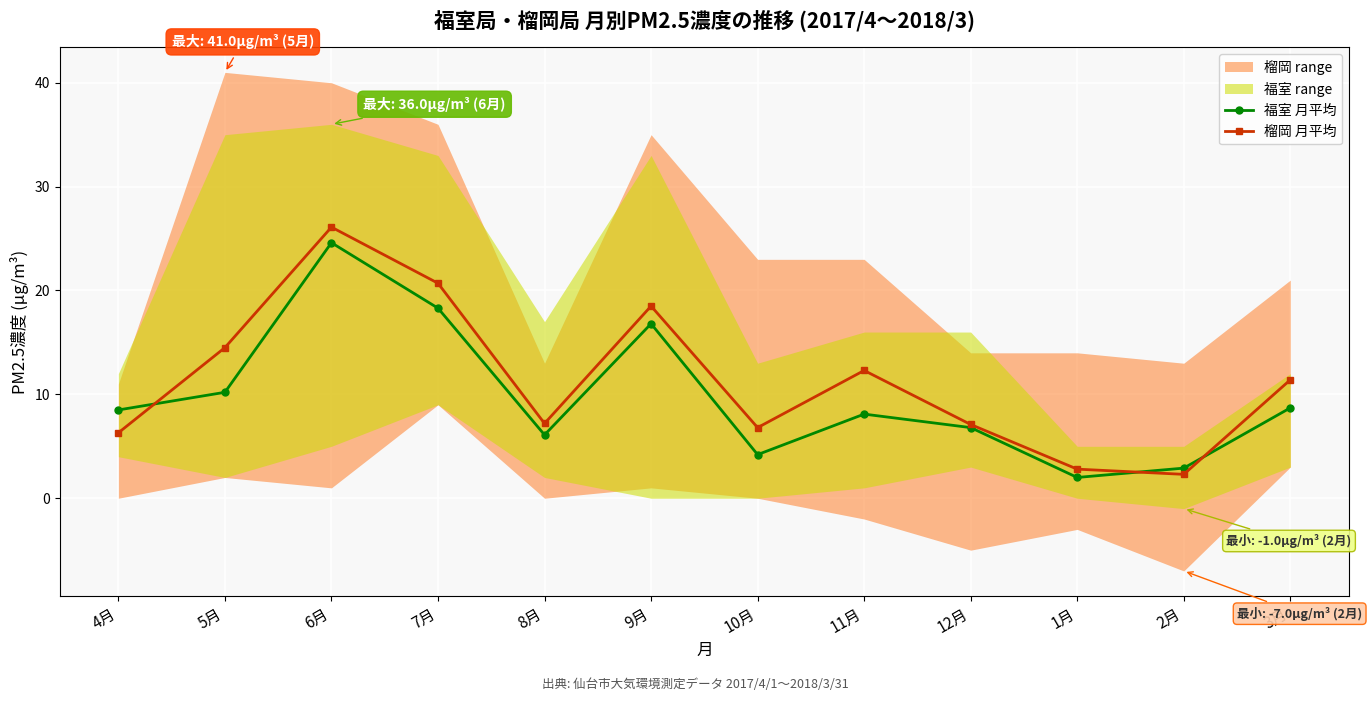

Is it true that 榴岡 月平均 equals 5.6 at 3月?

False